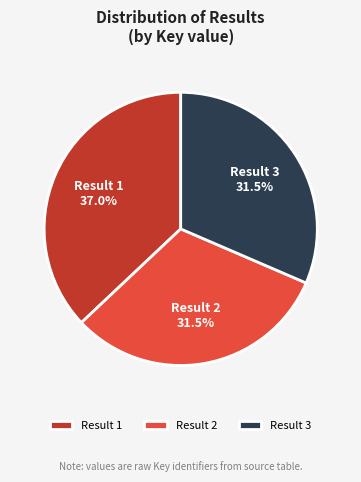

Which has a higher value, Result 3 or Result 1?

Result 1